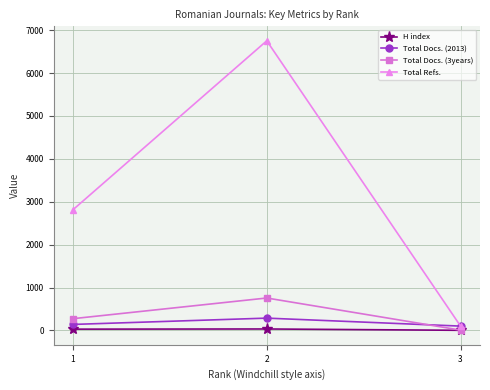

Which series has the widest spread of values?

Total Refs.